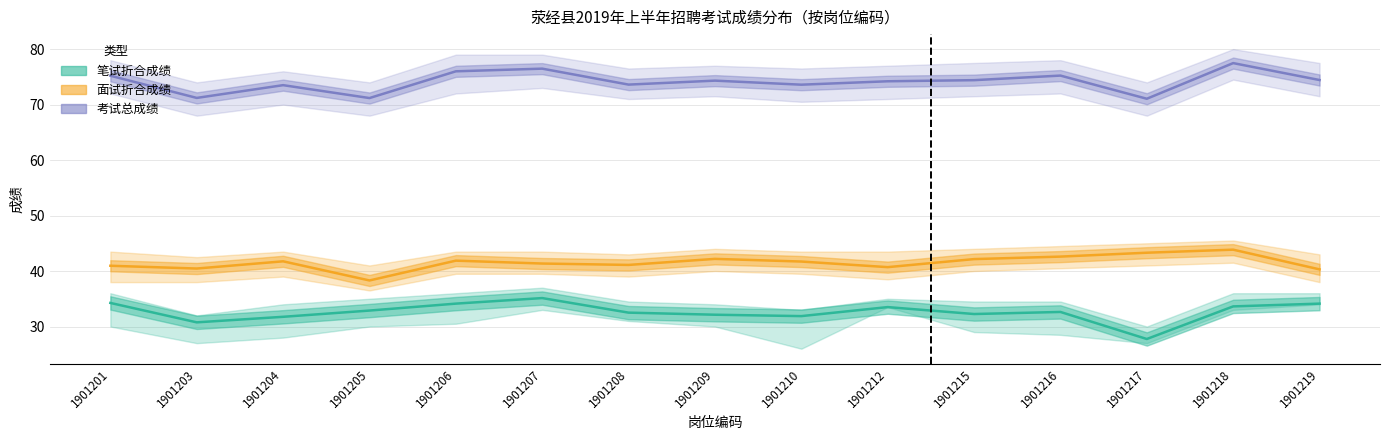

What are all the series names shown in the legend?

笔试折合成绩, 面试折合成绩, 考试总成绩